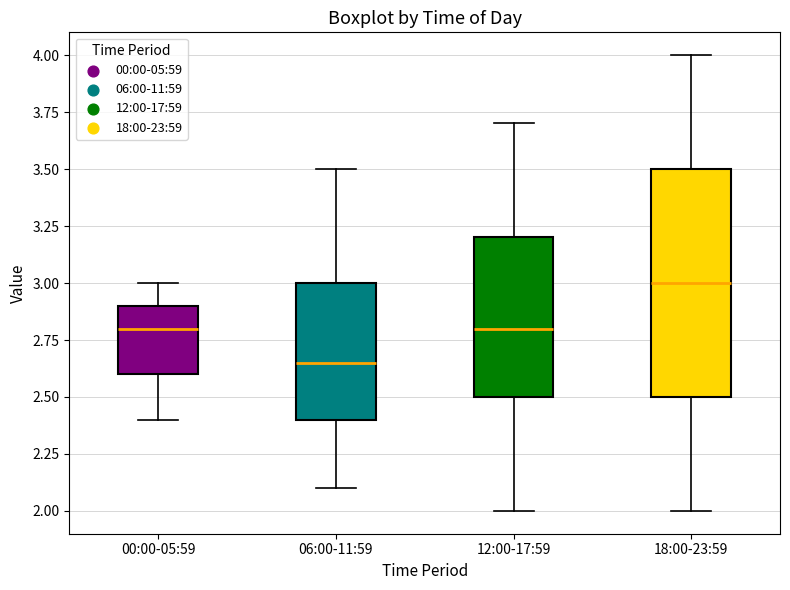

Which box's median line is the lowest?

06:00-11:59